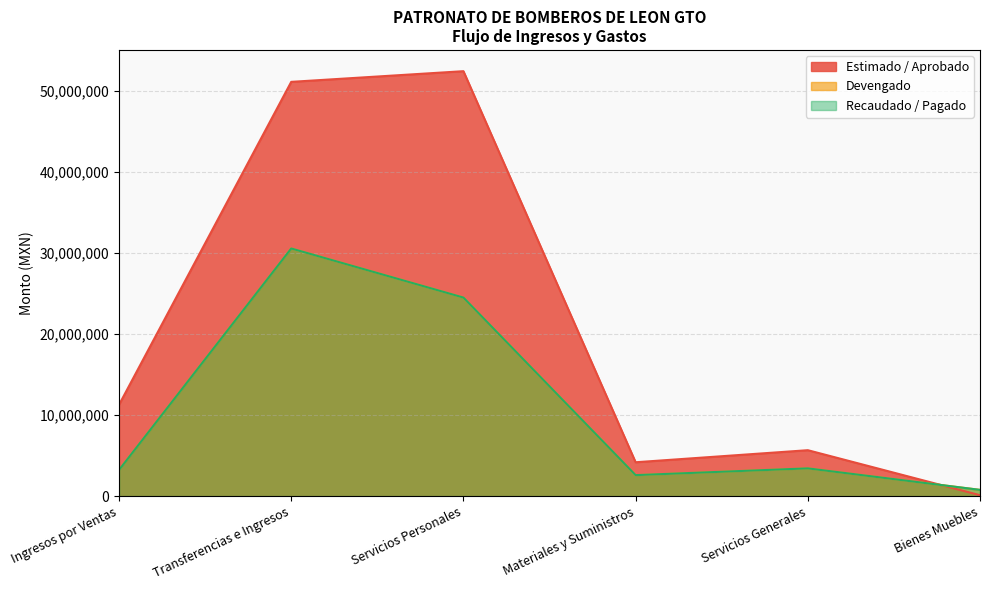

Reading left to right, what are all the values shown in this chart?

Estimado / Aprobado: Ingresos por Ventas=11275133.0	Transferencias e Ingresos=51126566.0	Servicios Personales=52444716.0	Materiales y Suministros=4178304.0	Servicios Generales=5666556.0	Bienes Muebles=112123.0
Devengado: Ingresos por Ventas=3227500.9	Transferencias e Ingresos=30563283.0	Servicios Personales=24505165.4	Materiales y Suministros=2588792.1	Servicios Generales=3424091.1	Bienes Muebles=769245.7
Recaudado / Pagado: Ingresos por Ventas=3227500.9	Transferencias e Ingresos=30563283.0	Servicios Personales=24505165.4	Materiales y Suministros=2588792.1	Servicios Generales=3424091.1	Bienes Muebles=769245.7